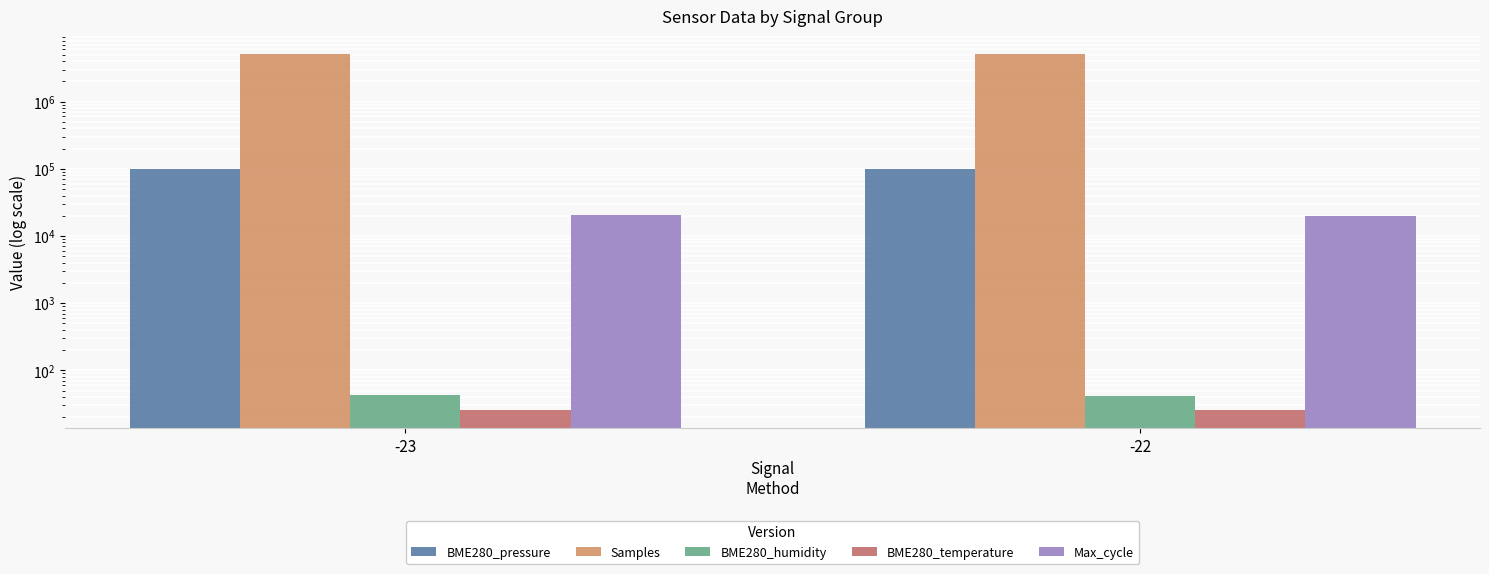

How many values in the BME280_pressure series exceed 100176?

1